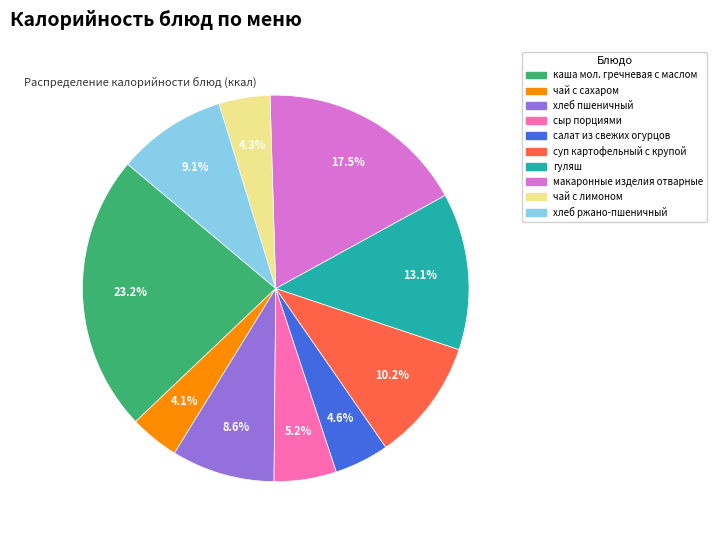

Is хлеб пшеничный the majority of the pie?

No